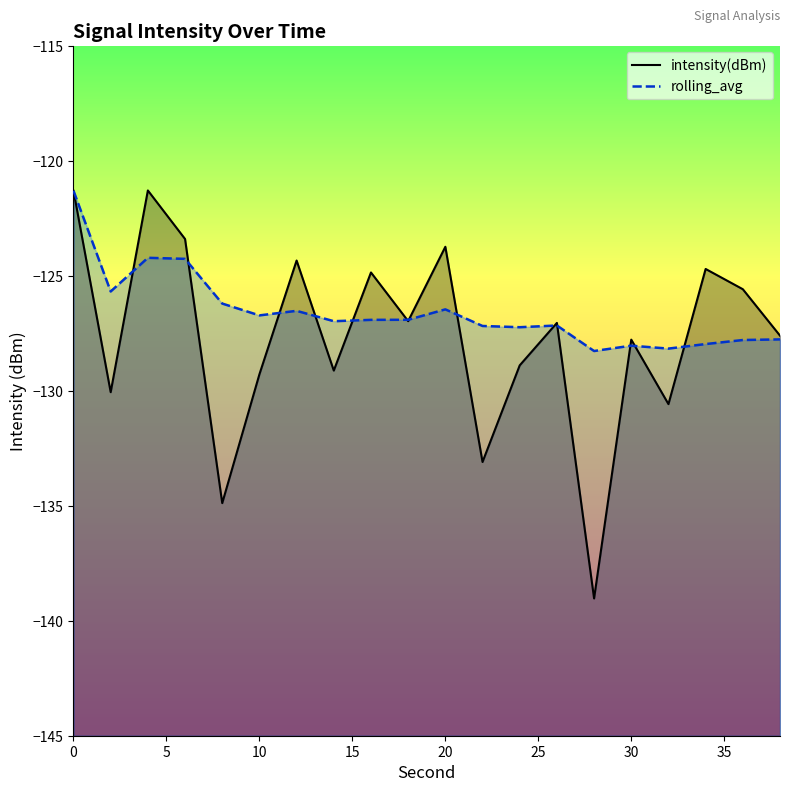

Which series changed the most between 32 and 34?

intensity(dBm)